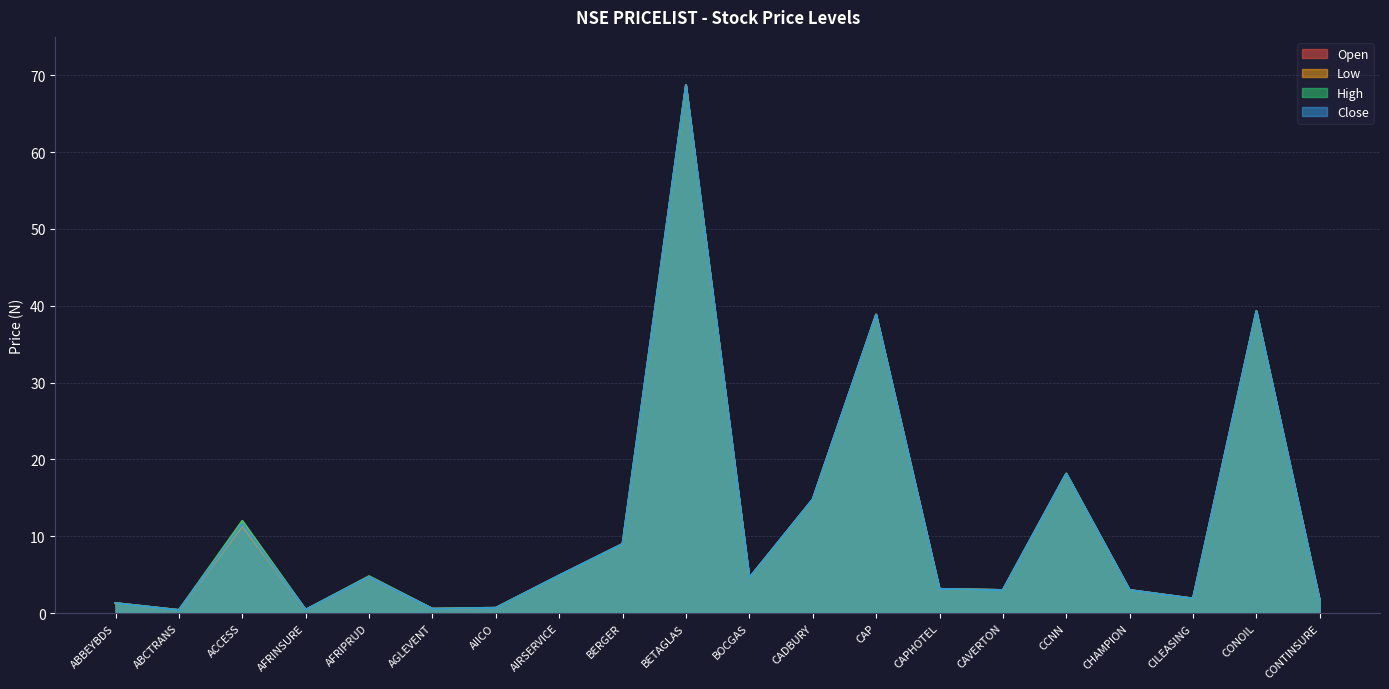

What is the sum of all Close values?

230.6